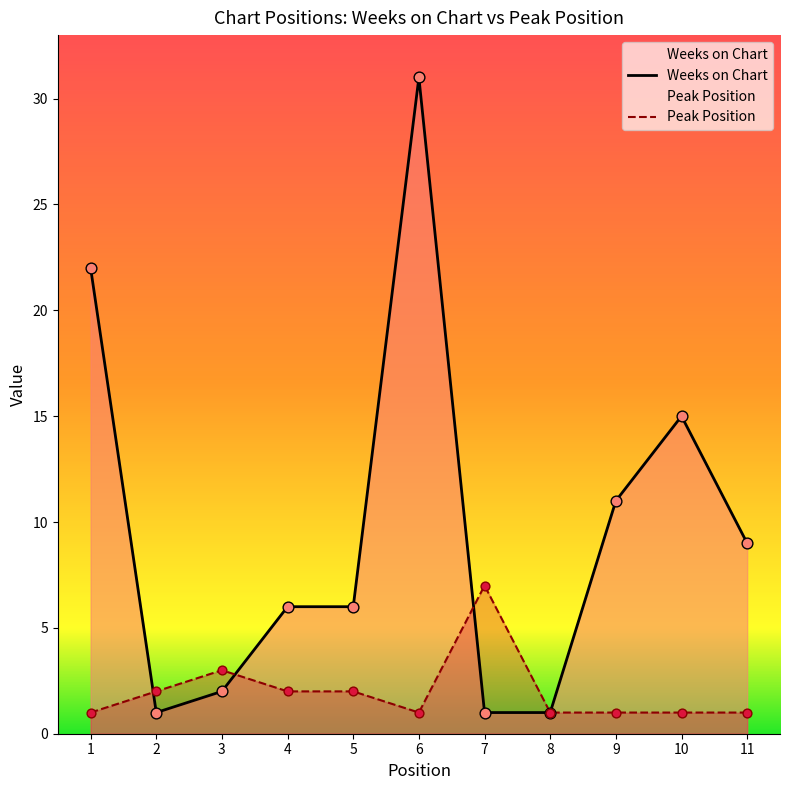

Which series has the largest Y range (max minus min)?

Weeks on Chart